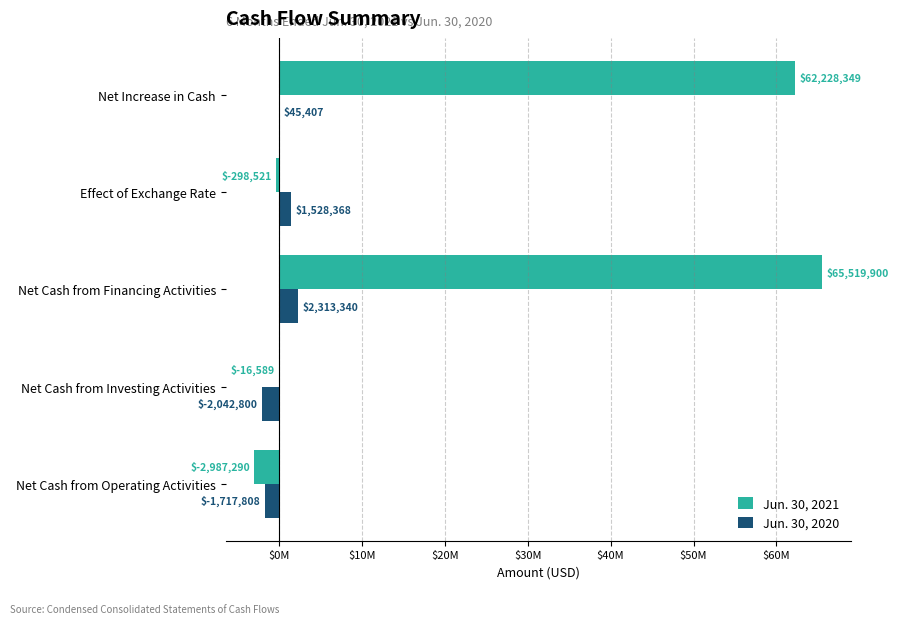

What are all the series names shown in the legend?

Jun. 30, 2021, Jun. 30, 2020